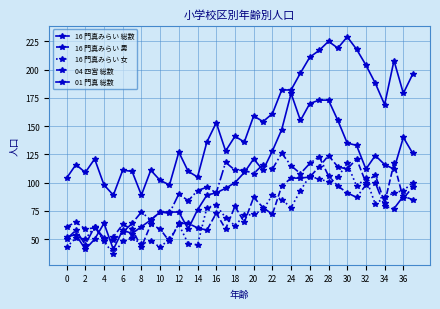

What is the sum of all 16 門真みらい 男 values?

3024